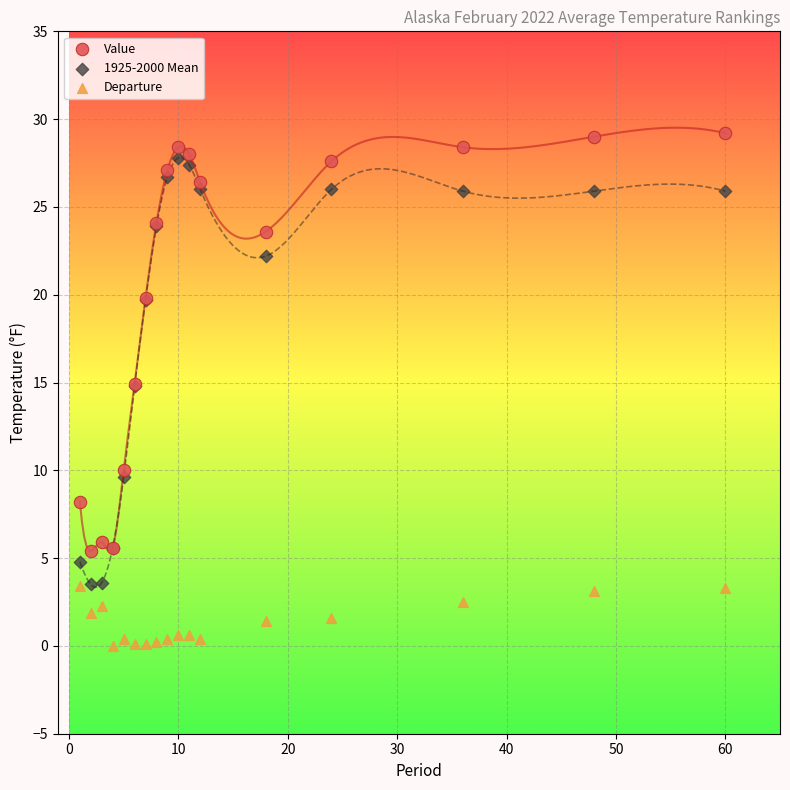

Which series reaches the maximum Y coordinate?

Value